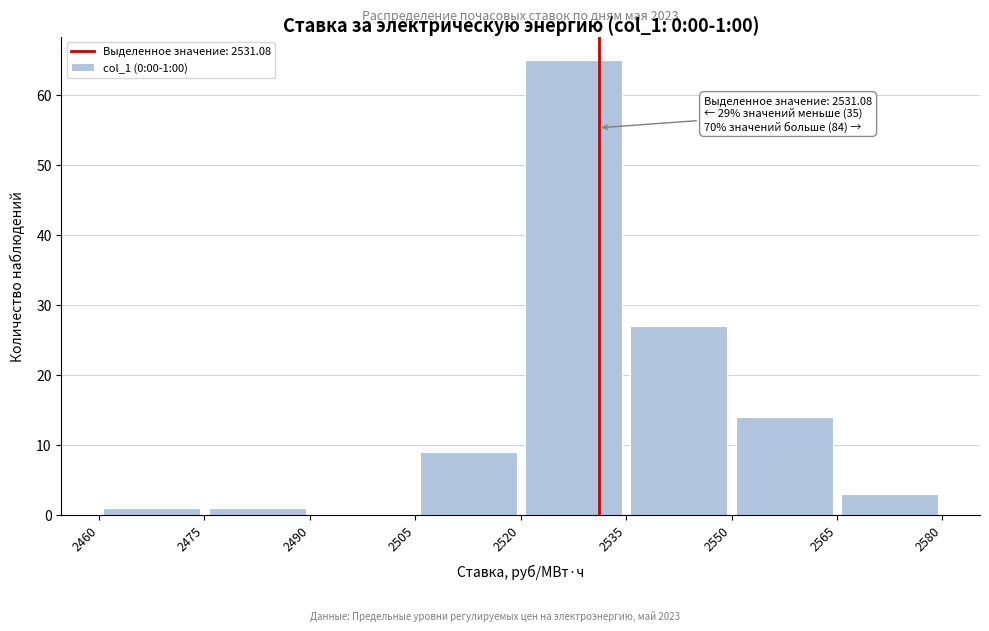

Which range on the x-axis has the tallest bar?

2520 to 2535